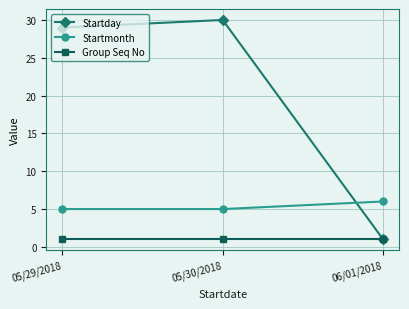

What is the difference between the highest and lowest values at 05/30/2018?

29